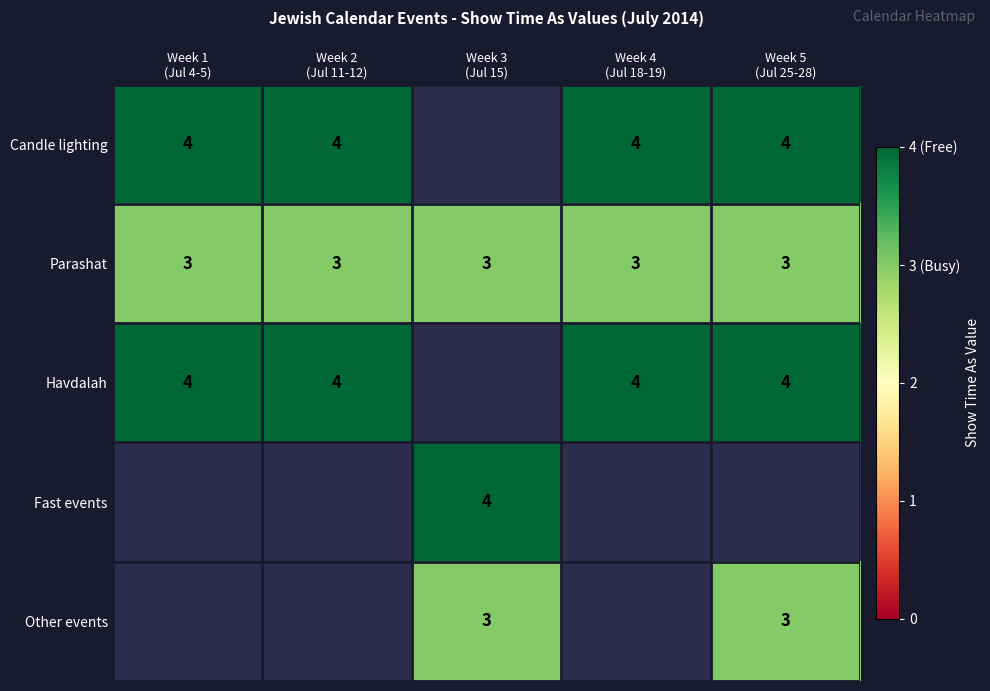

What is the maximum value for Parashat?

3.0